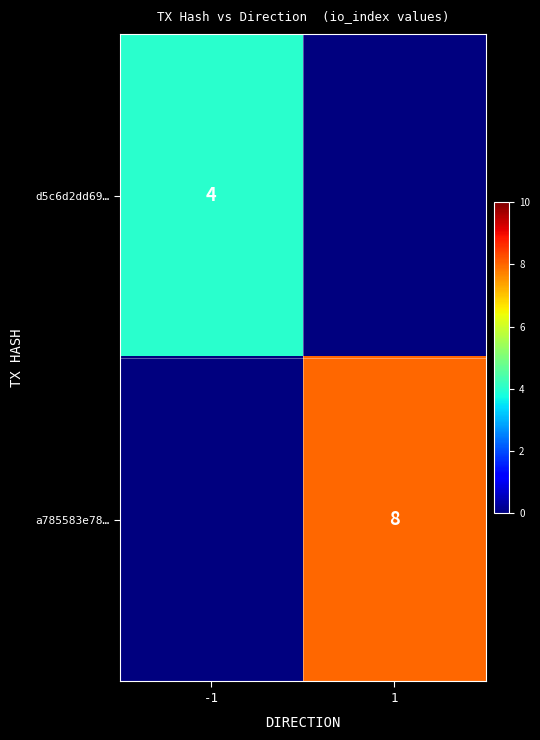

Count the number of categories in the chart.

2